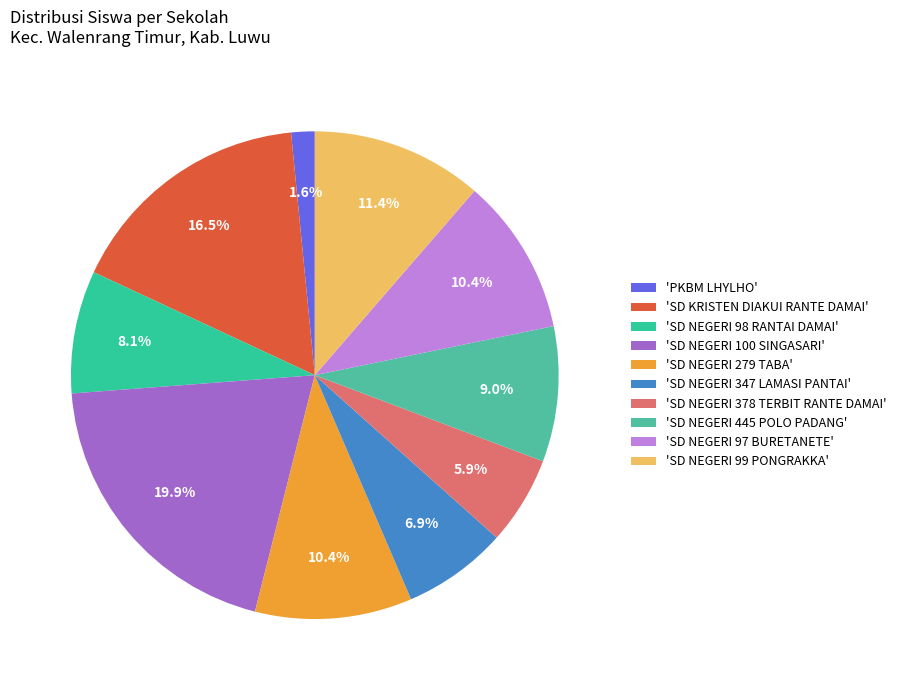

Which slice is the largest?

'SD NEGERI 100 SINGASARI'